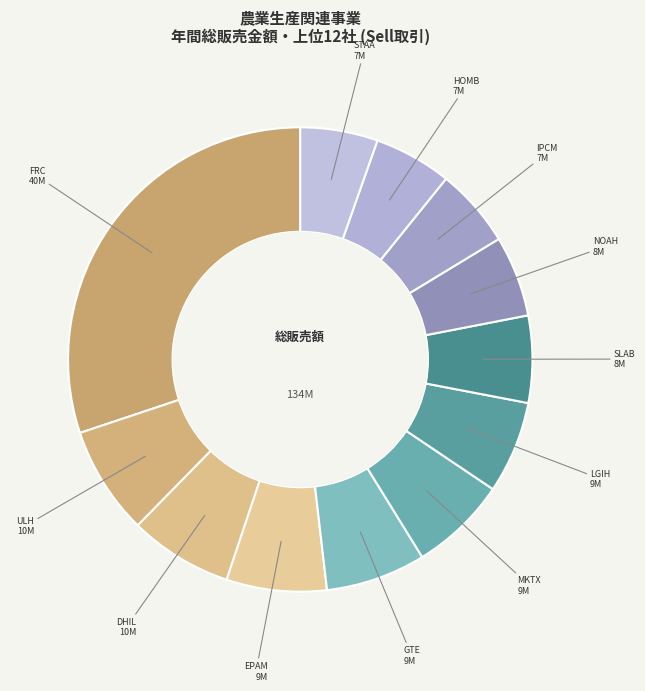

How many slices are in this pie chart?

12